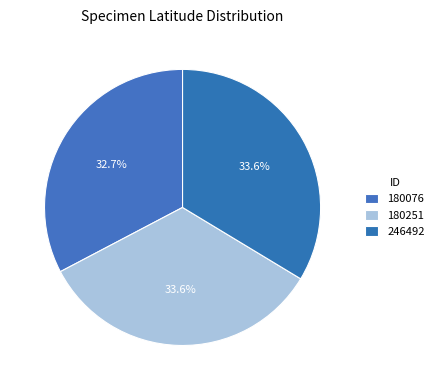

How many segments does this pie chart have?

3